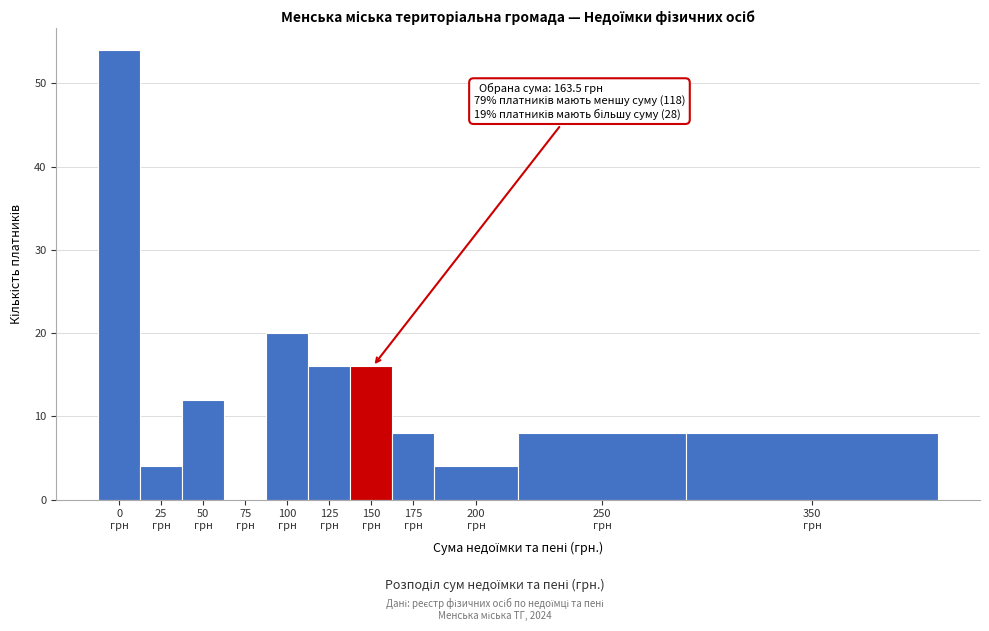

What is the sum of all values?

150